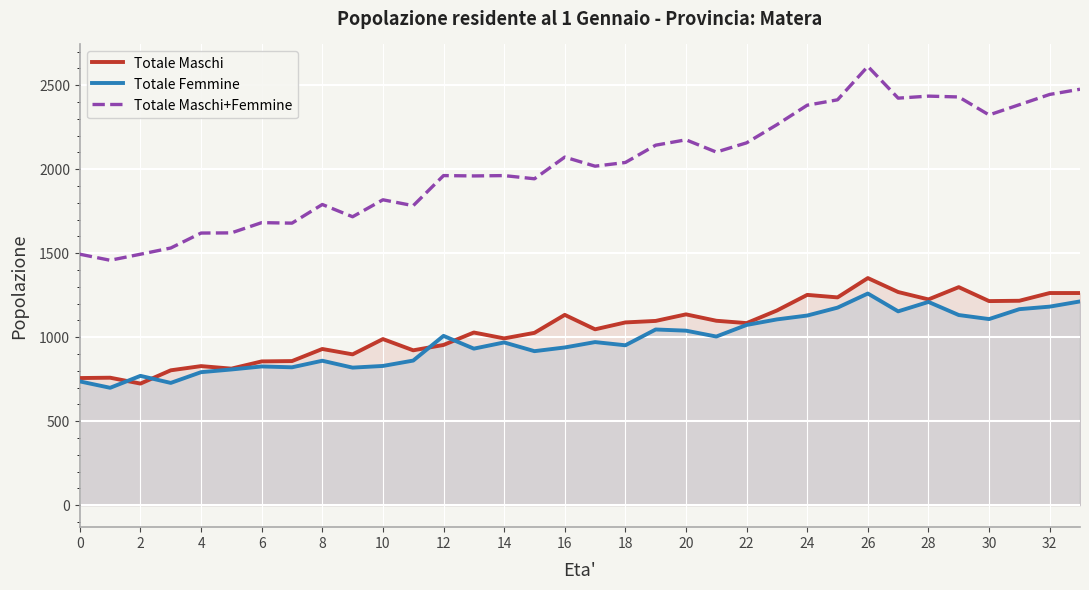

How many interior local peaks does the Totale Femmine series have?

9